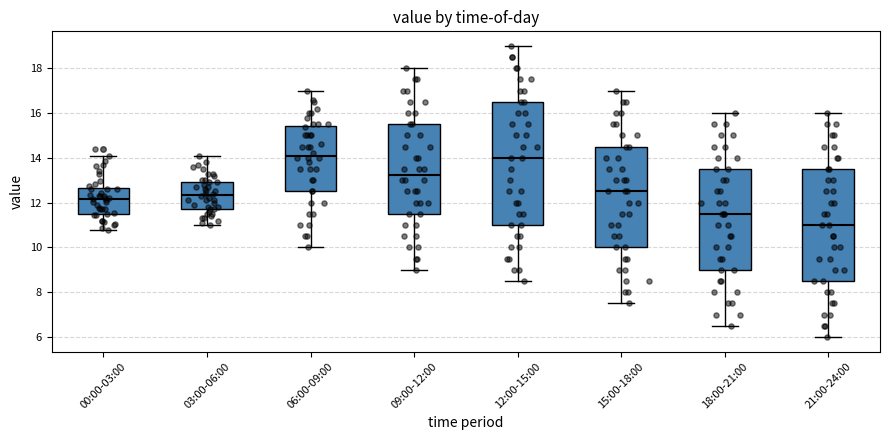

Reading left to right, read every box against the y-axis: the position of its median line, the range the box covers, and the ends of its whiskers. The values are not printed on the chart, so give them approximately, as read against the axis.

00:00-03:00: median 12.2, box 11.6 to 12.6, whiskers 10.8 to 14.2
03:00-06:00: median 12.4, box 11.8 to 13.0, whiskers 11.0 to 14.2
06:00-09:00: median 14.2, box 12.6 to 15.4, whiskers 10.0 to 17.0
09:00-12:00: median 13.2, box 11.6 to 15.6, whiskers 9.0 to 18.0
12:00-15:00: median 14.0, box 11.0 to 16.6, whiskers 8.6 to 19.0
15:00-18:00: median 12.6, box 10.0 to 14.6, whiskers 7.6 to 17.0
18:00-21:00: median 11.6, box 9.0 to 13.6, whiskers 6.6 to 16.0
21:00-24:00: median 11.0, box 8.6 to 13.6, whiskers 6.0 to 16.0